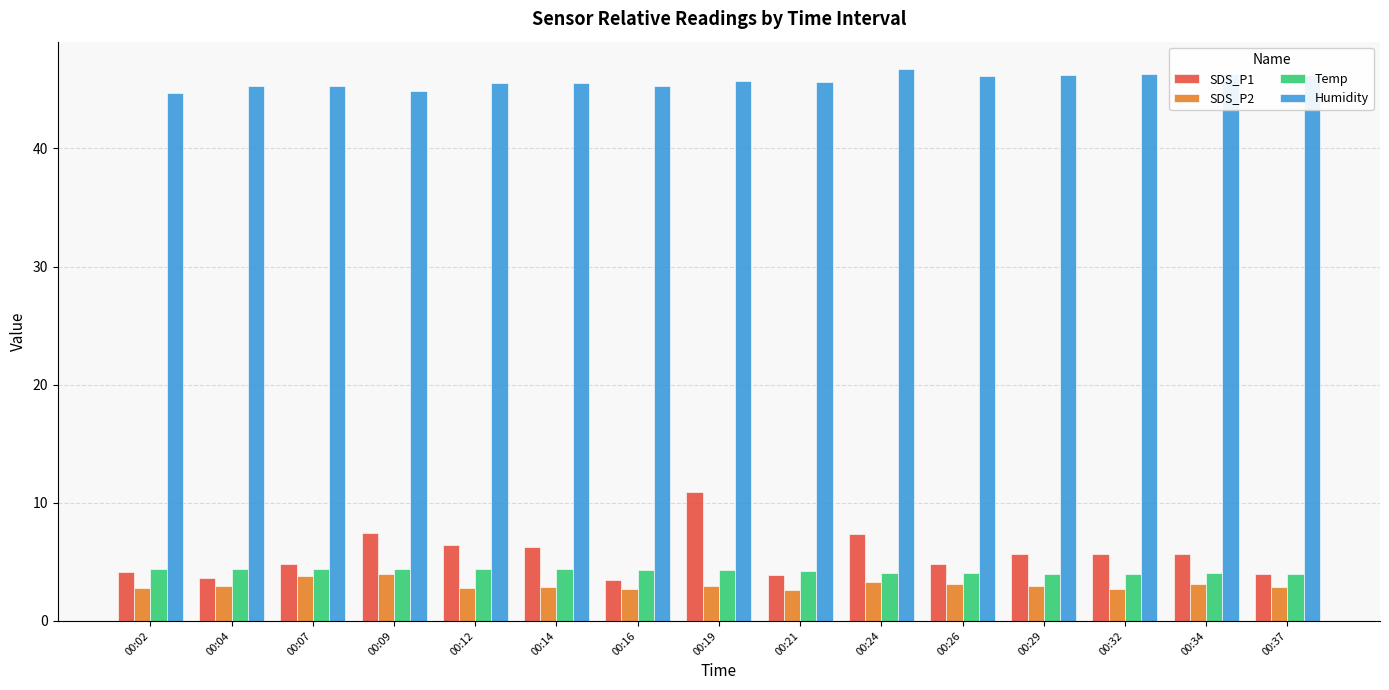

Which series has the widest spread of values?

SDS_P1